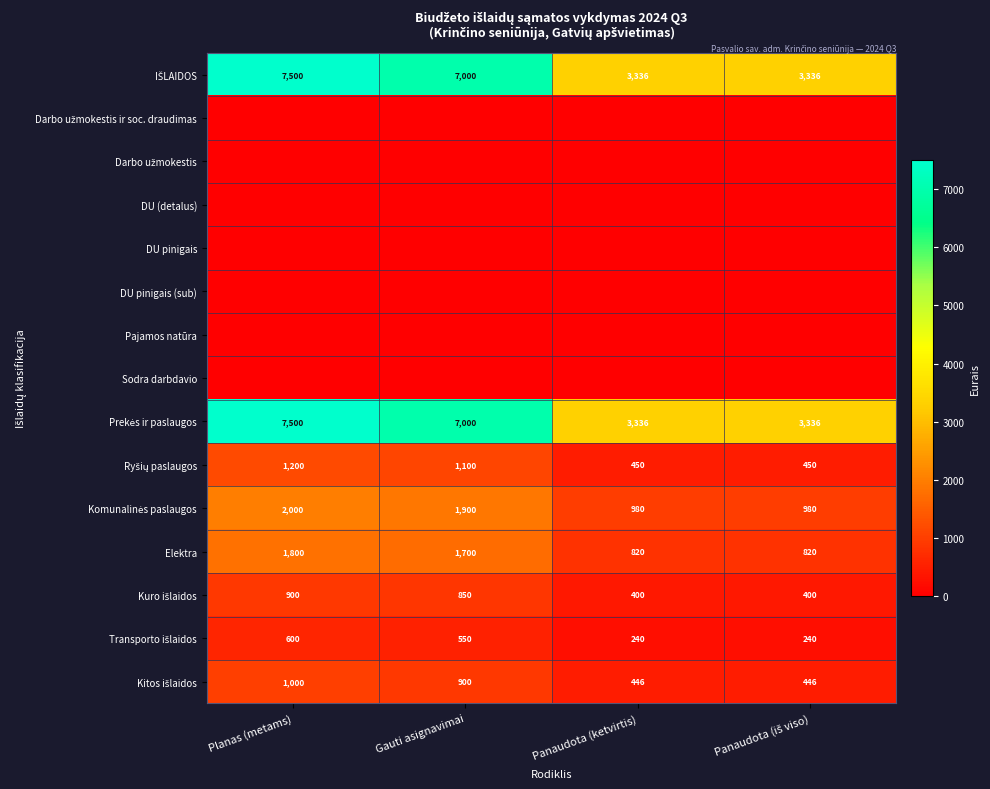

What is the lowest value of the Elektra series?

820